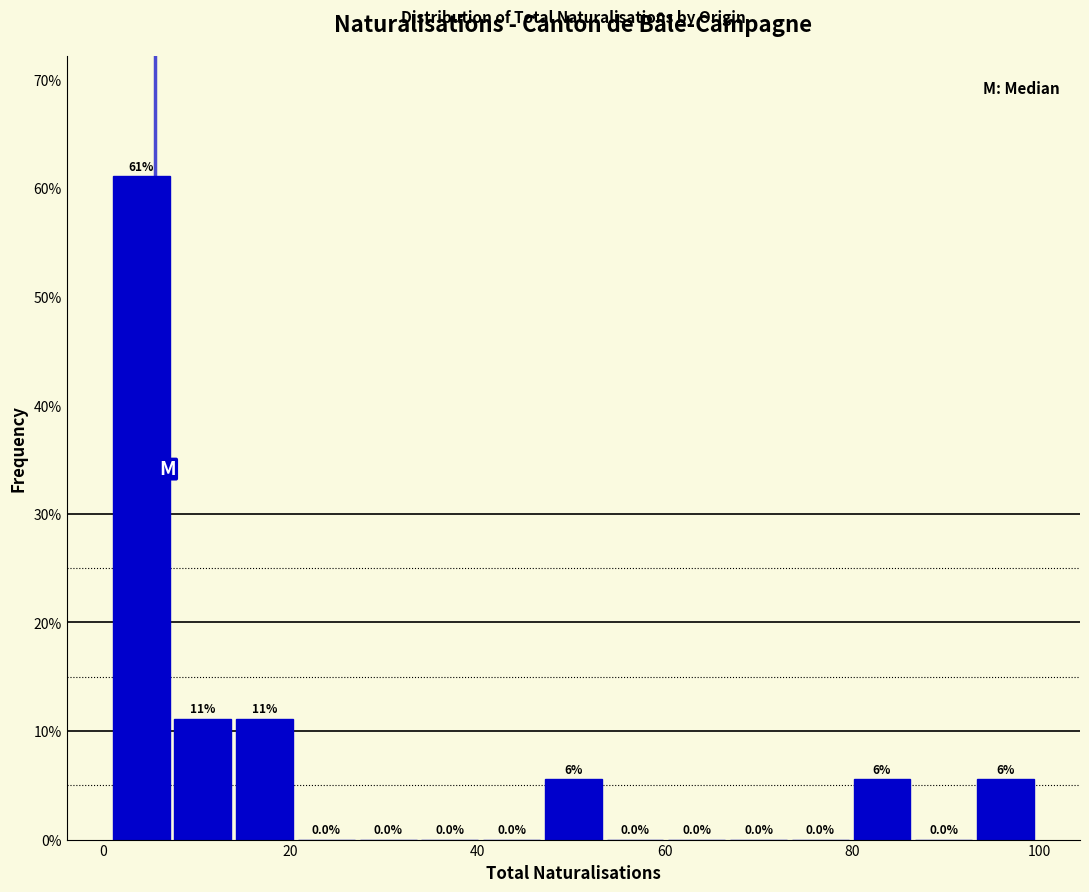

Read against the x-axis, roughly where is the centre of the tallest bar?

4